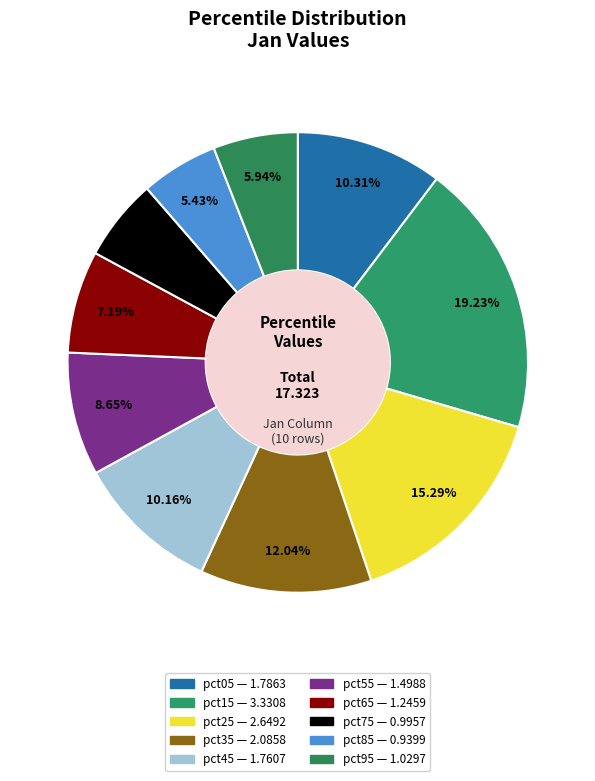

What percentage is NOT represented by pct15?

80.8%